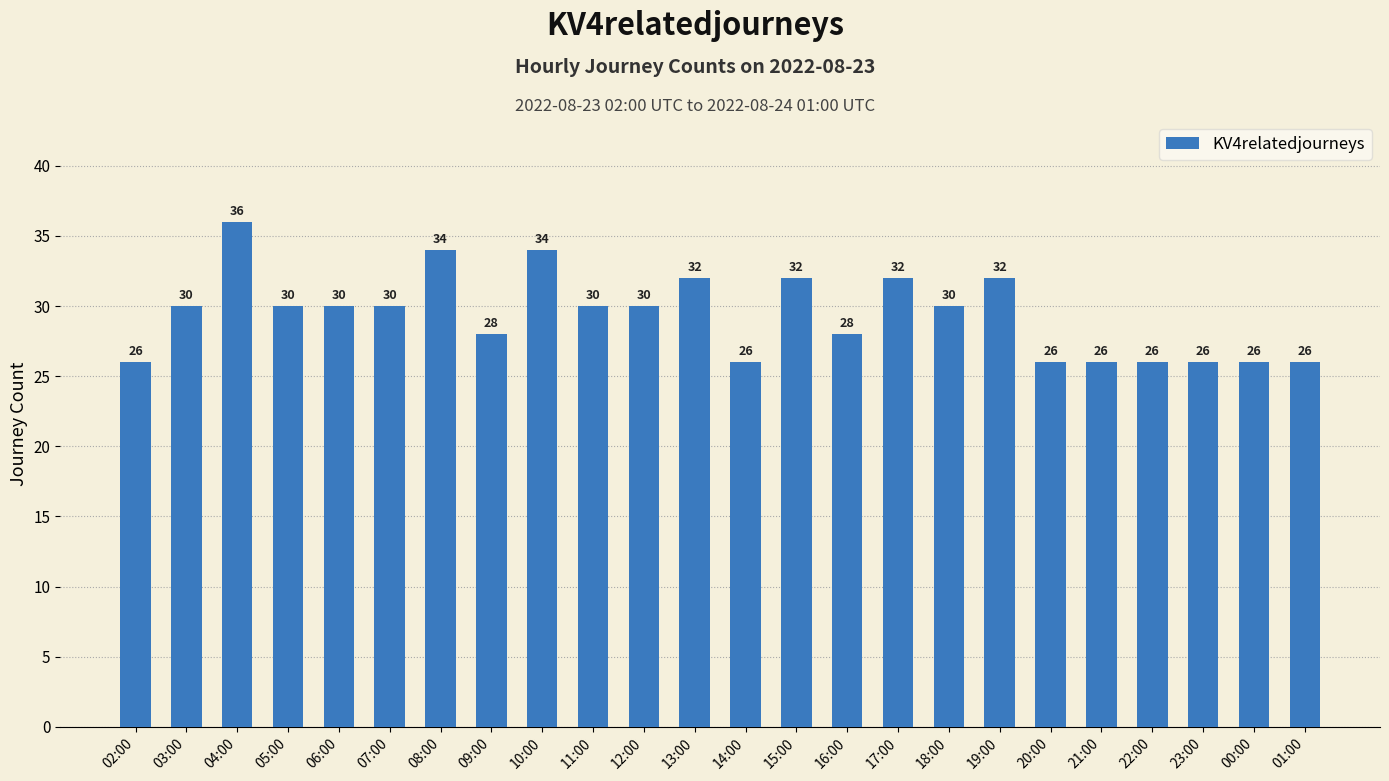

What is the minimum value shown in the chart?

26